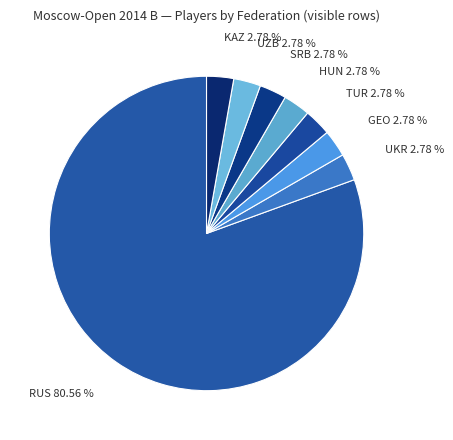

Count the number of slices in the pie.

8